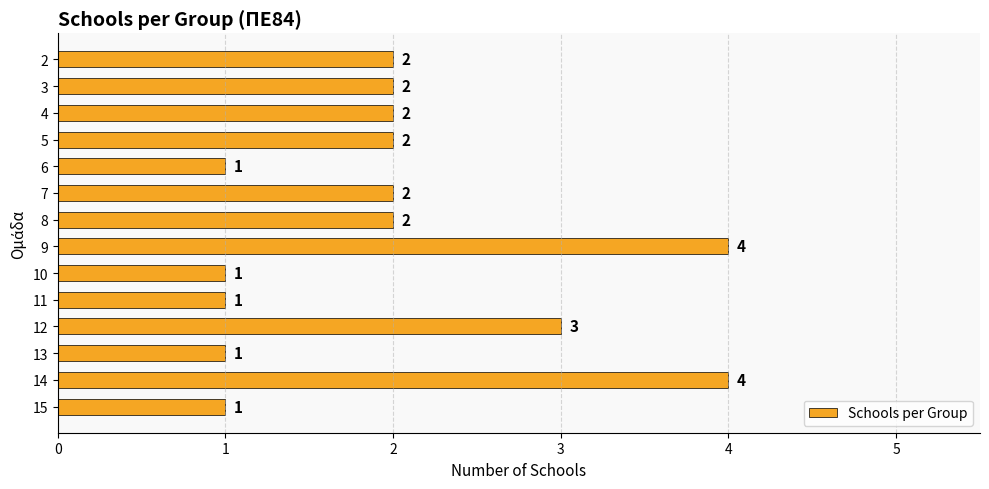

Reading bottom to top, list all the values displayed in this chart.

1	4	1	3	1	1	4	2	2	1	2	2	2	2